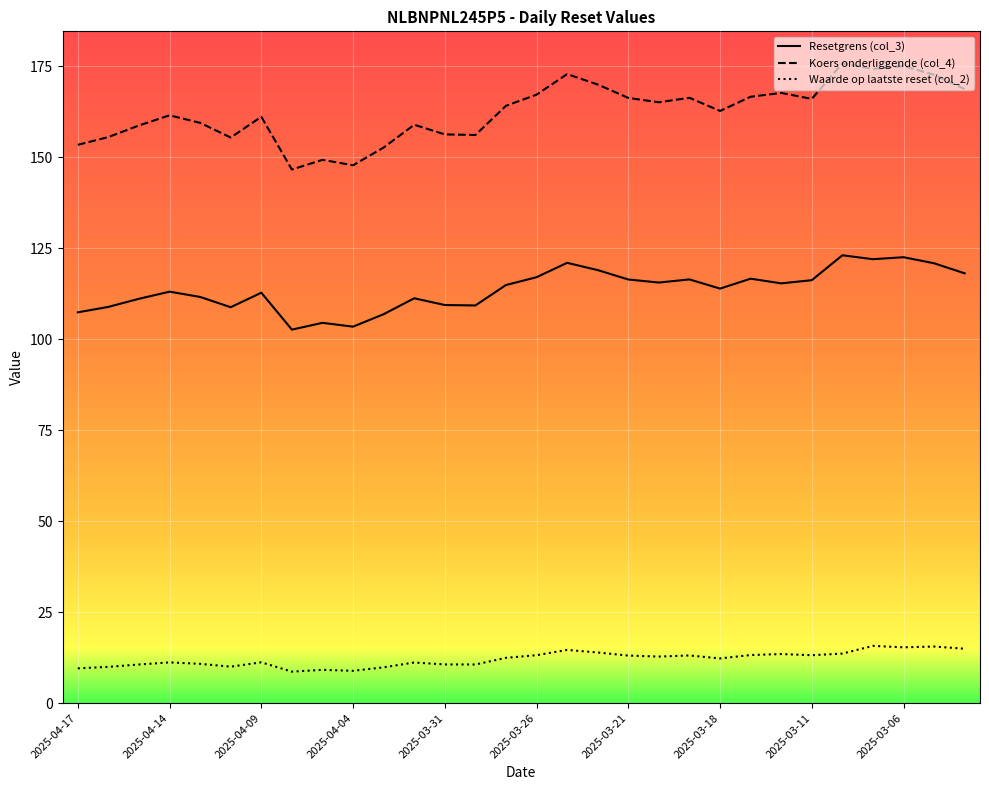

Rank the series by their average value, from lowest to highest.

Waarde op laatste reset (col_2), Resetgrens (col_3), Koers onderliggende (col_4)